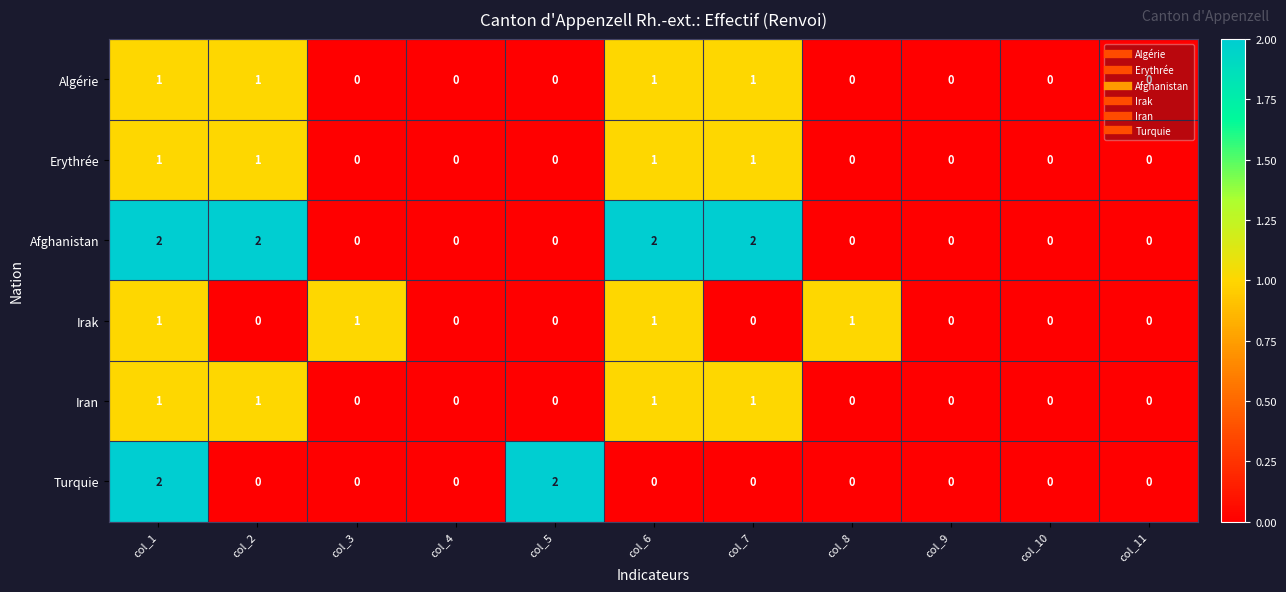

True or false: Iran has a value of 1 at col_7.

True